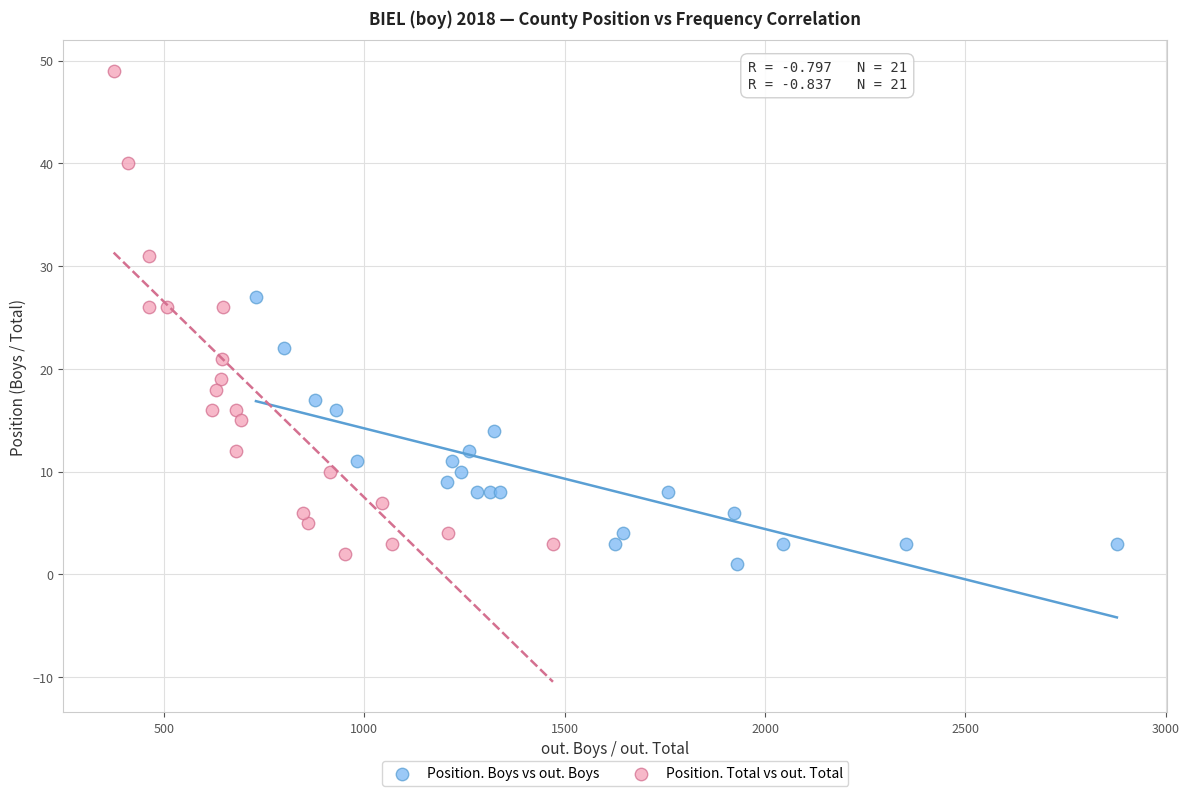

Which series has the largest Y range (max minus min)?

Position. Total vs out. Total